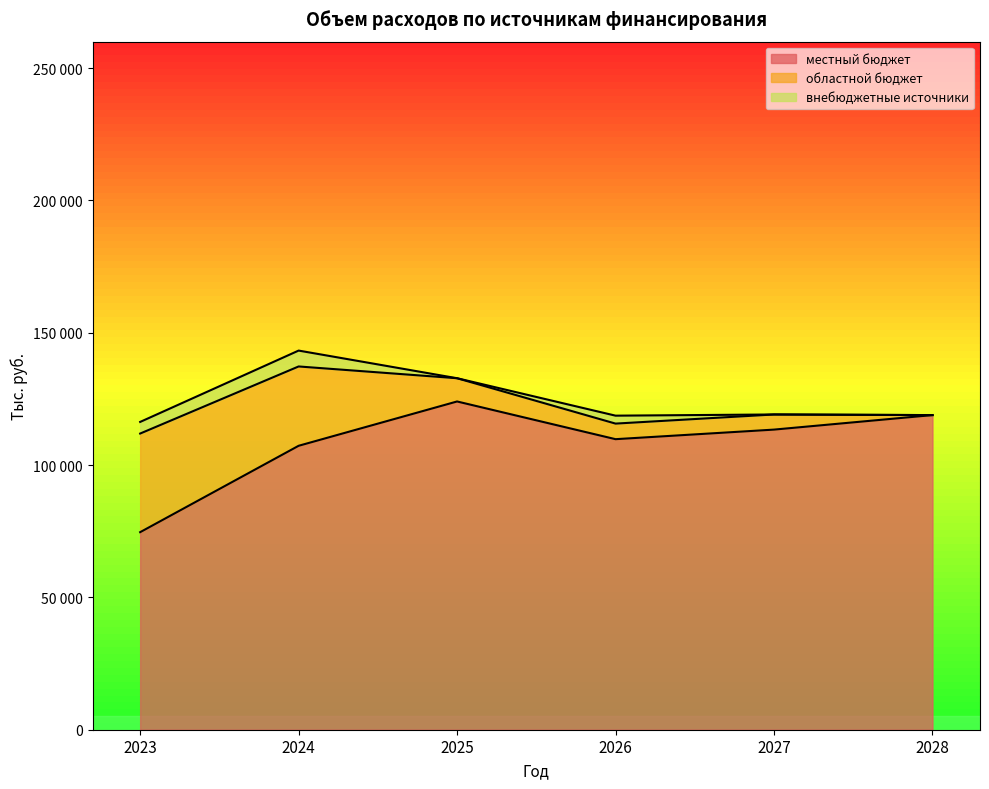

Reading left to right, transcribe all the data shown in this chart.

местный бюджет: 74646.8	107287.1	124033.2	109785.3	113402.6	118885.0
областной бюджет: 37265.3	29974.7	8781.6	5885.5	5716.1	0.0
внебюджетные источники: 4389.3	6000.0	0.0	3000.0	0.0	0.0